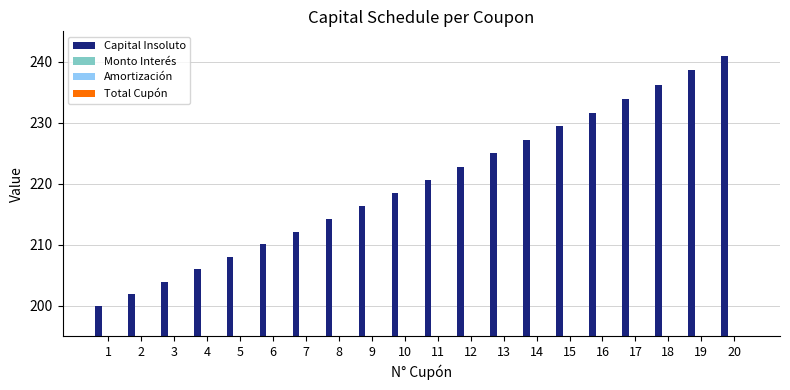

What is the difference between the highest and lowest values at 4?

208.0